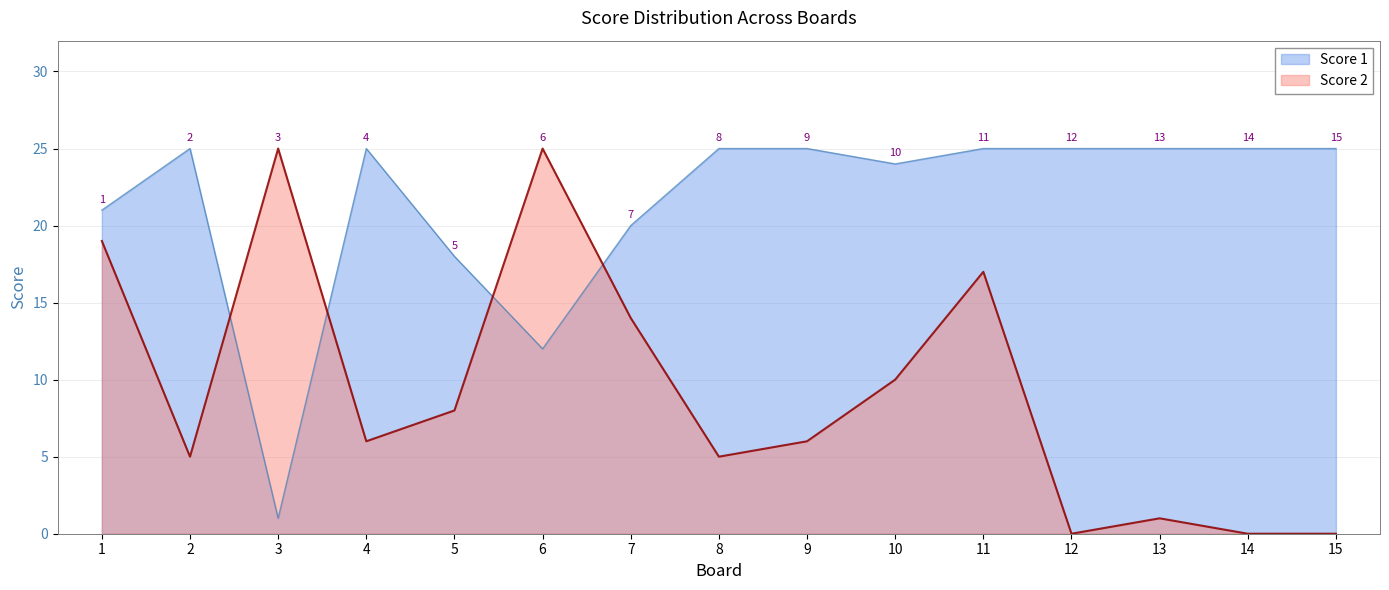

True or false: Score 1 has a value of 6 at 6.

False